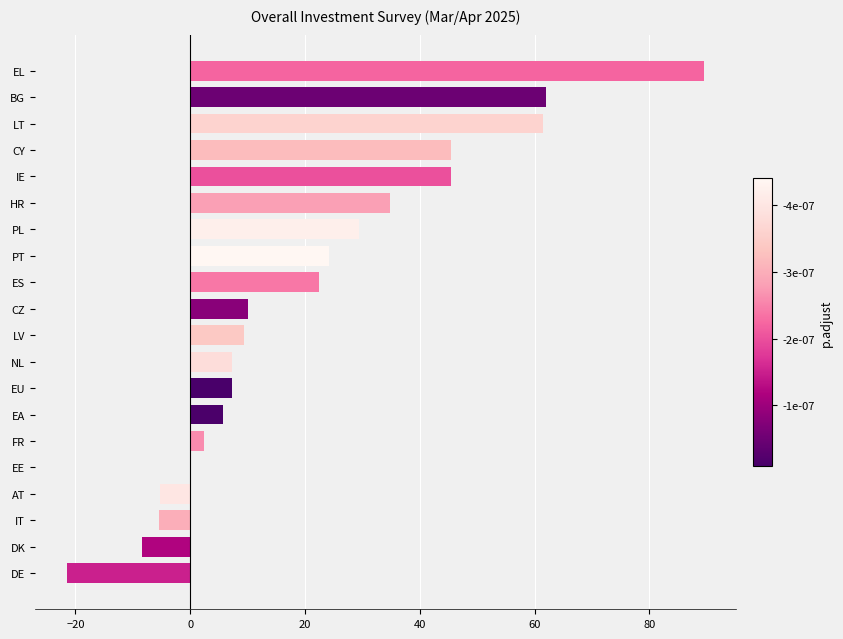

True or false: the data shows 24.1 at PT.

True